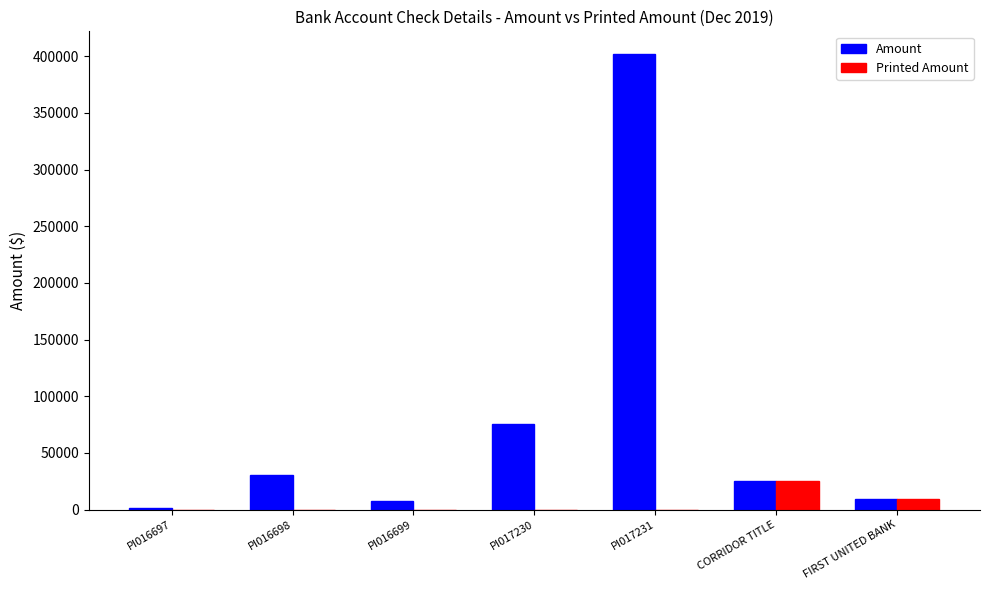

Is it true that Printed Amount equals -13495.3 at PI017231?

False